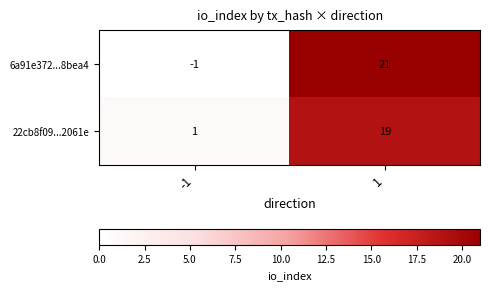

Which series changed the most between -1 and 1?

6a91e372...8bea4